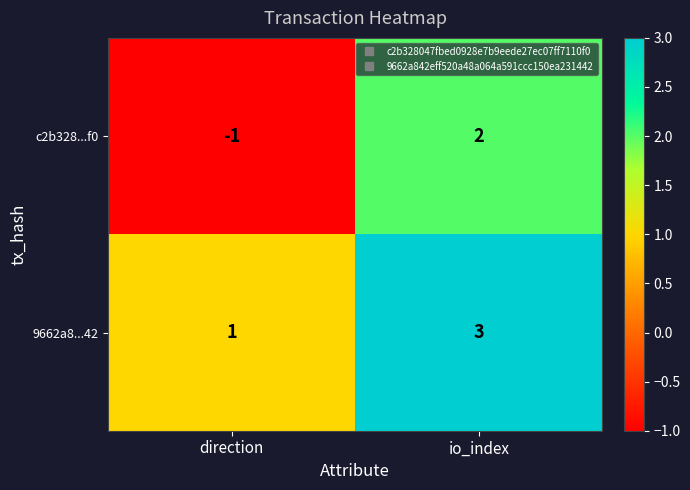

What is the spread (max minus min) of values at direction?

2